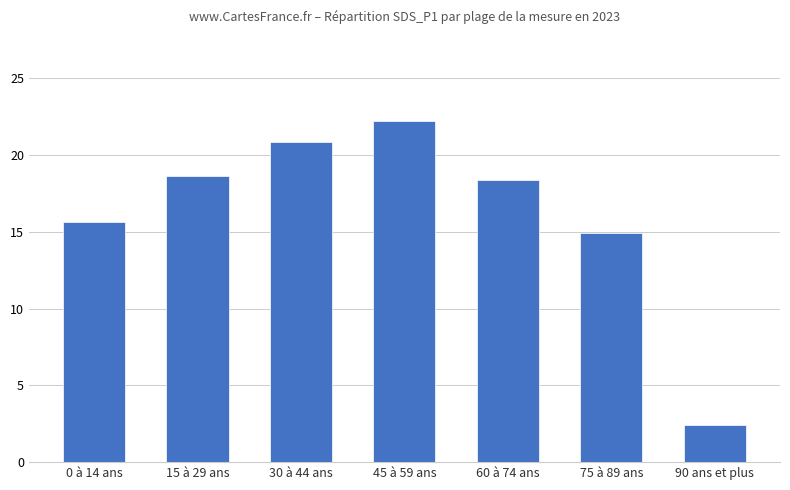

What is the label of the 2nd bar from the right?

75 à 89 ans